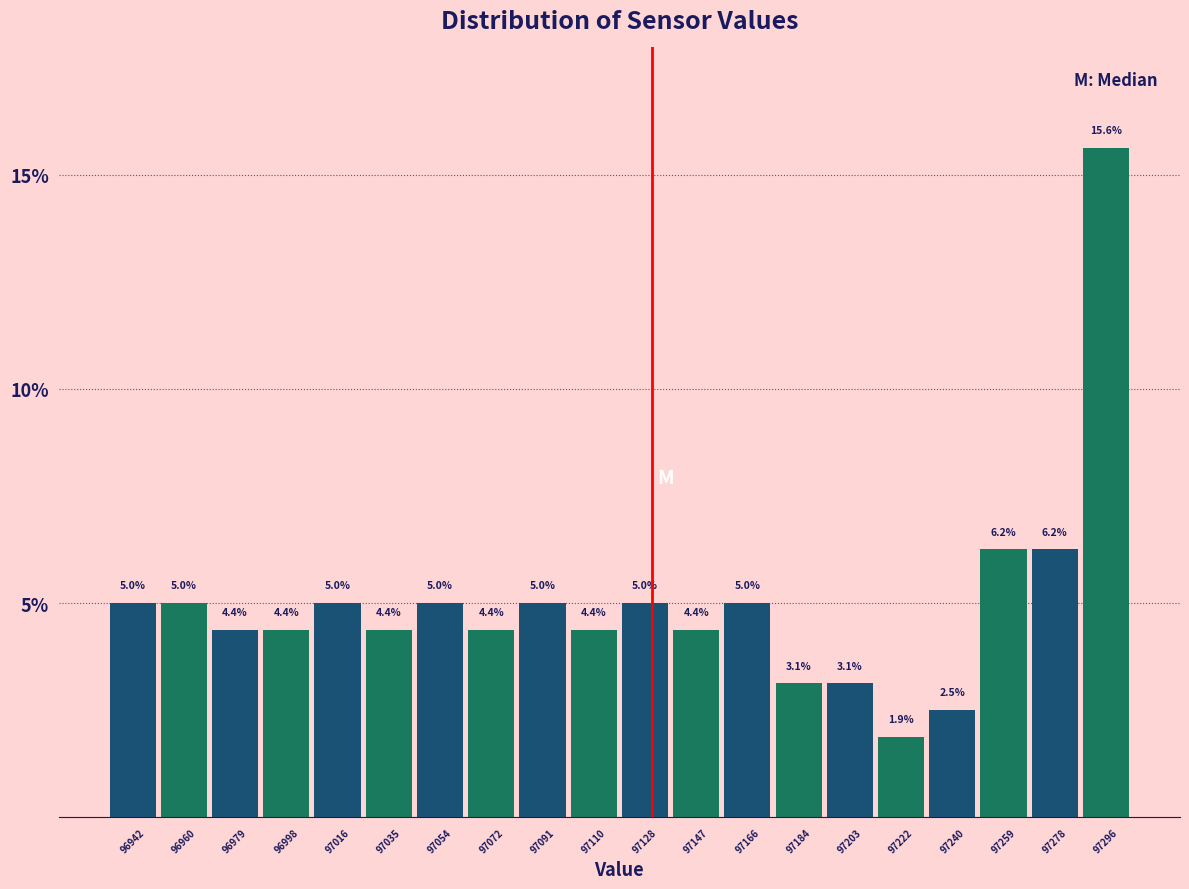

What is the height of the bar covering 97082 to 97100 on the x-axis? The bar edges are not printed on the chart, so give them approximately, as read against the axis.

5.0